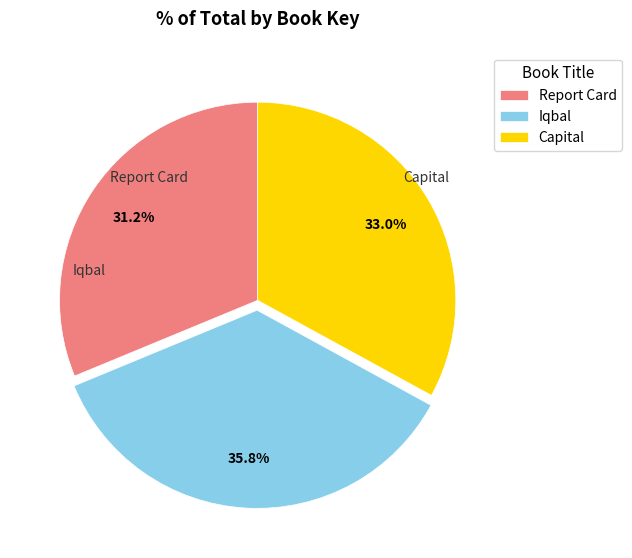

What is the smallest slice in the pie chart?

Report Card